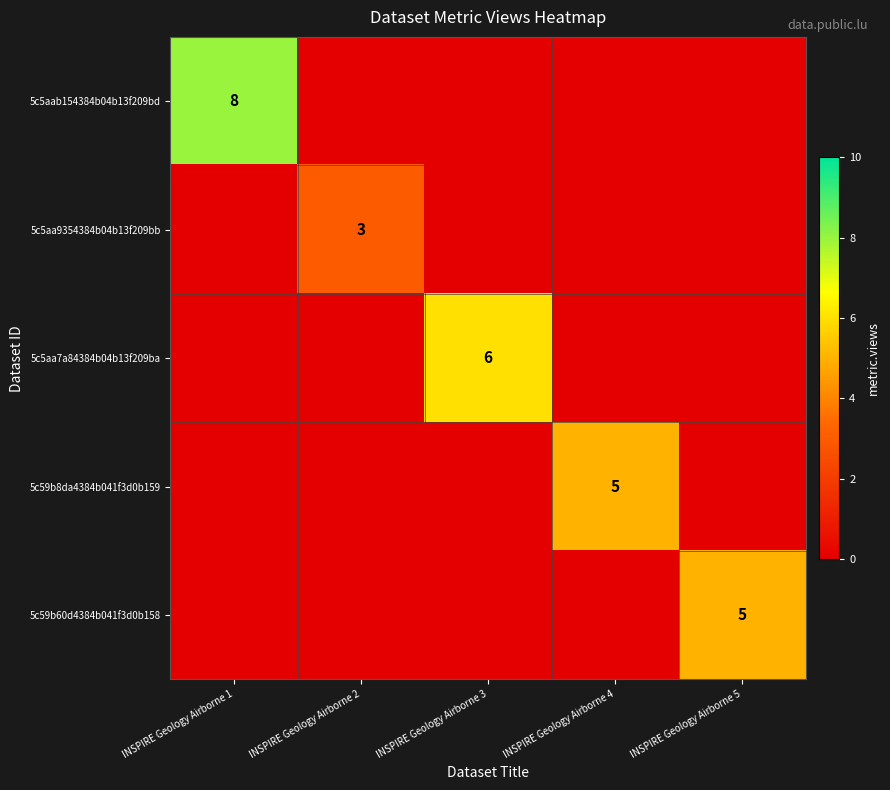

Is it true that 5c59b60d4384b041f3d0b158 equals 0 at INSPIRE Geology Airborne 2?

True